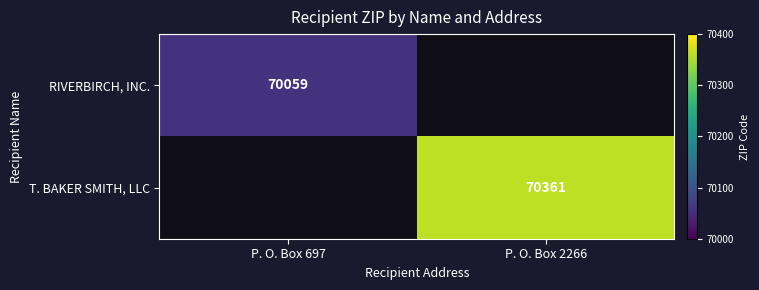

At how many categories does at least one series exceed 70097?

1